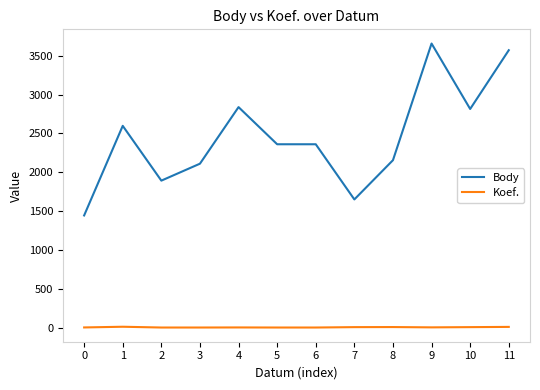

True or false: Koef. and Body intersect in this chart.

False